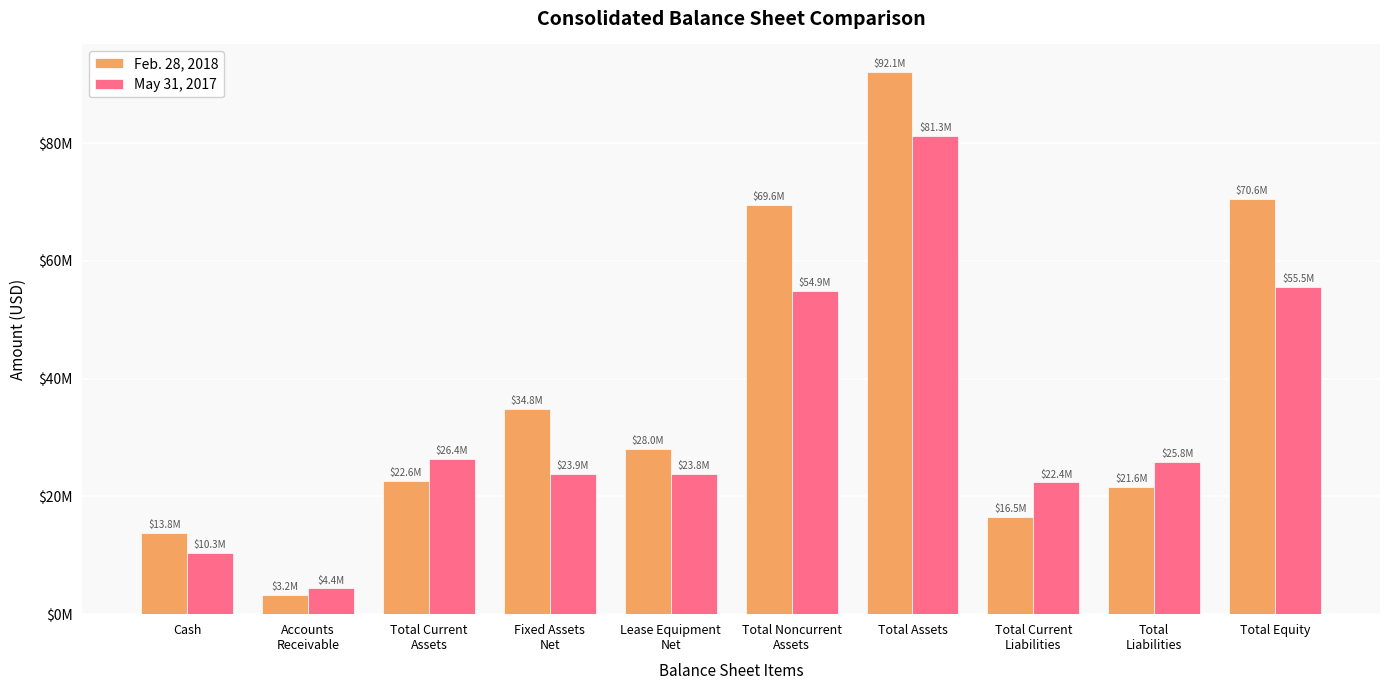

Which has a higher value, Cash or Lease Equipment
Net?

Lease Equipment
Net